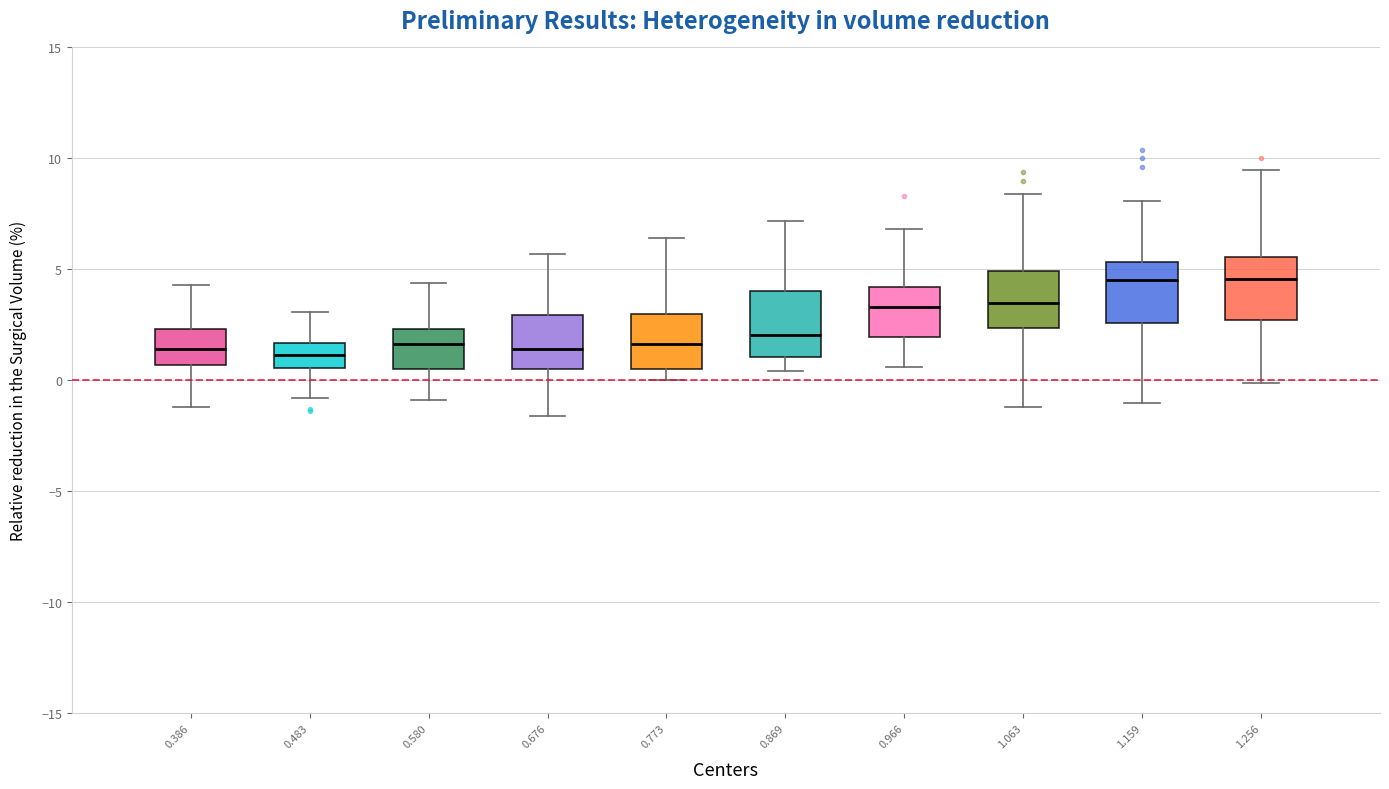

Reading left to right, read every box against the y-axis: the position of its median line, the range the box covers, and the ends of its whiskers. The values are not printed on the chart, so give them approximately, as read against the axis.

0.386: median 1.5, box 0.5 to 2.5, whiskers -1.0 to 4.5
0.483: median 1.0, box 0.5 to 1.5, whiskers -1.0 to 3.0
0.580: median 1.5, box 0.5 to 2.5, whiskers -1.0 to 4.5
0.676: median 1.5, box 0.5 to 3.0, whiskers -1.5 to 5.5
0.773: median 1.5, box 0.5 to 3.0, whiskers 0.0 to 6.5
0.869: median 2.0, box 1.0 to 4.0, whiskers 0.5 to 7.0
0.966: median 3.5, box 2.0 to 4.0, whiskers 0.5 to 7.0
1.063: median 3.5, box 2.5 to 5.0, whiskers -1.0 to 8.5
1.159: median 4.5, box 2.5 to 5.5, whiskers -1.0 to 8.0
1.256: median 4.5, box 2.5 to 5.5, whiskers 0.0 to 9.5